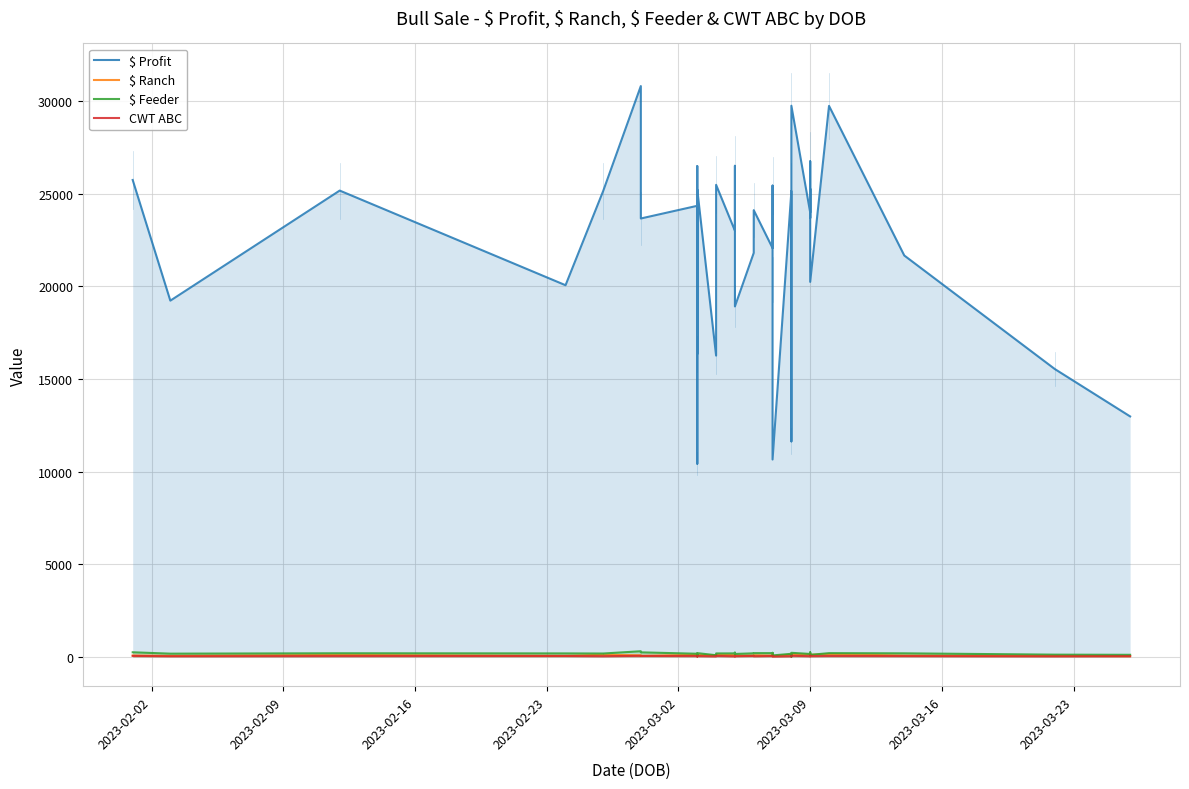

What is the highest value of the $ Profit series?

30819.0